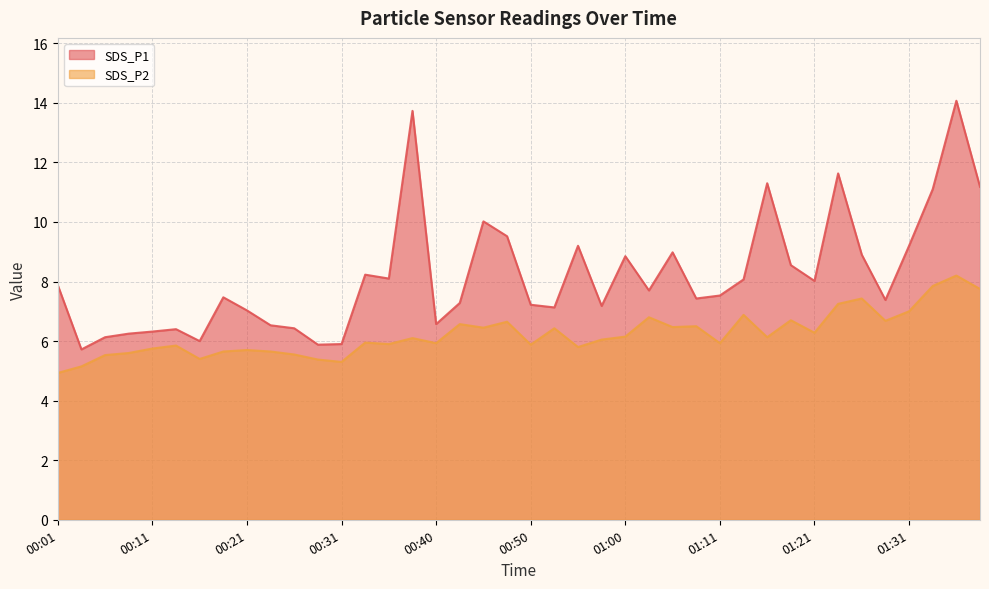

In SDS_P1, how many points are higher than both neighbors (excluding endpoints)?

11